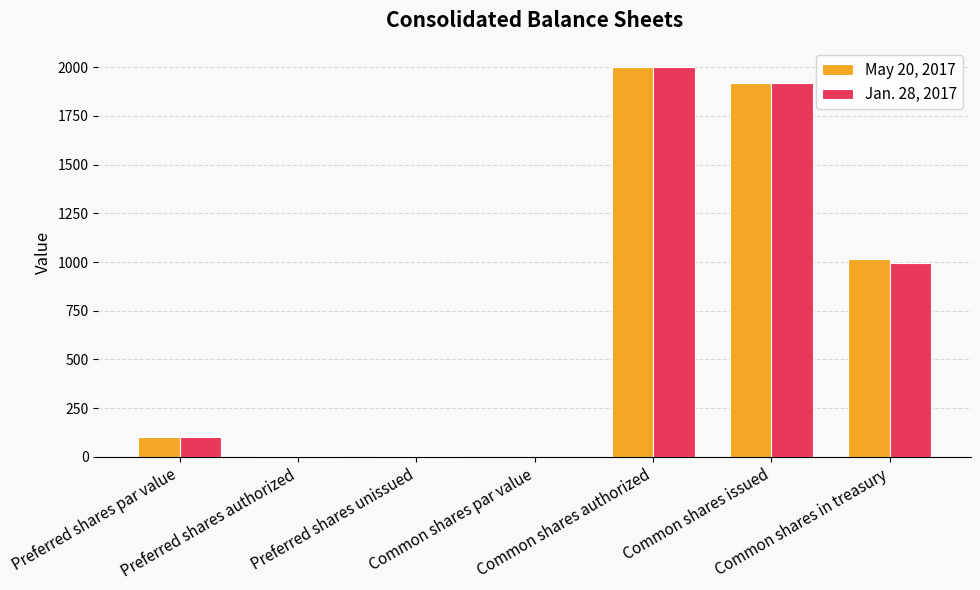

What is the highest value of the May 20, 2017 series?

2000